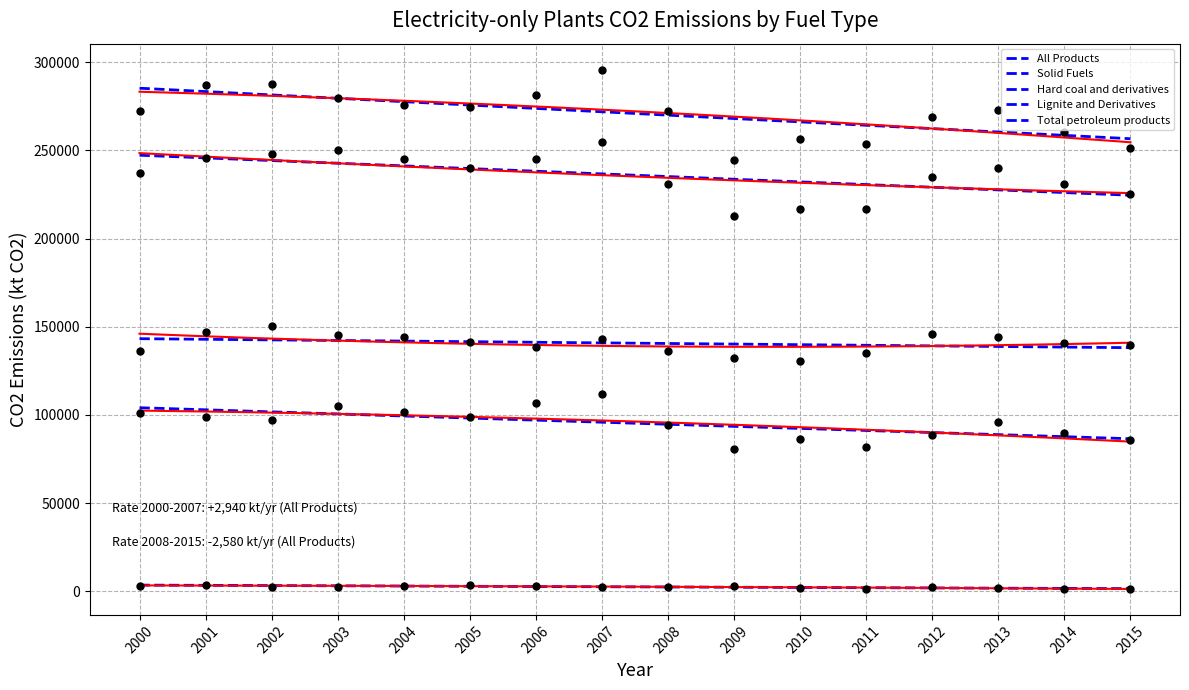

Is the value of All Products at 2012 greater than the value of Total petroleum products at 2001?

Yes